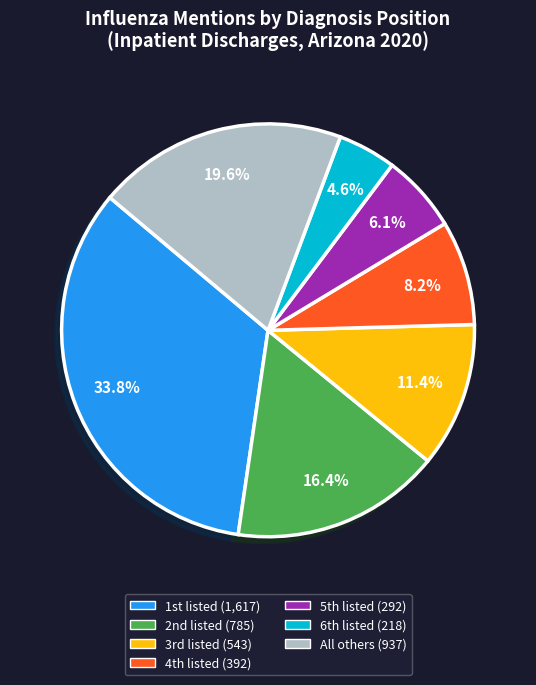

Is there any slice that represents more than half of the pie?

No